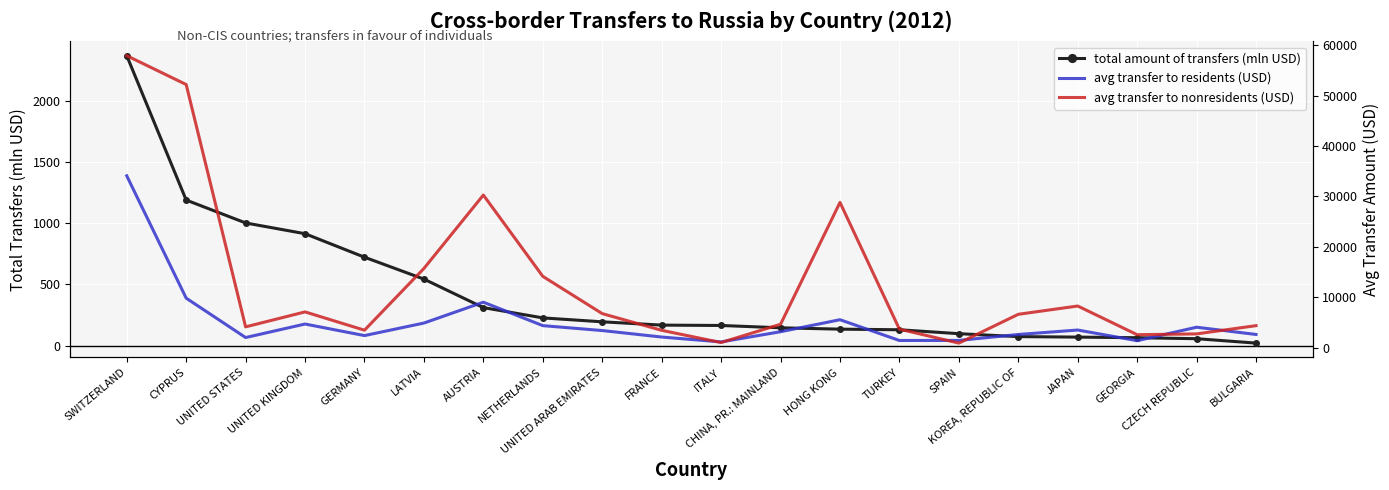

True or false: total amount of transfers (mln USD) has a value of 223 at TURKEY.

False